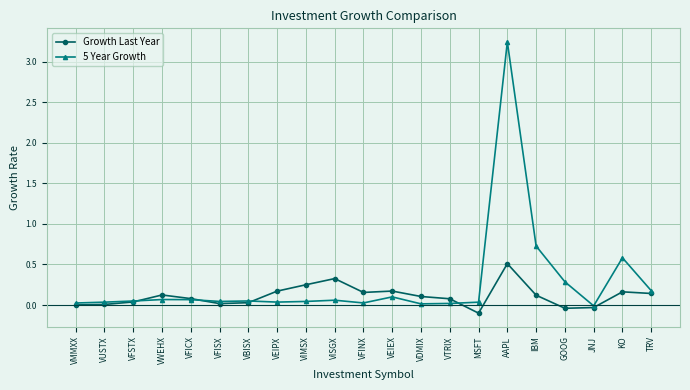

Which label corresponds to the smallest value in the chart?

MSFT